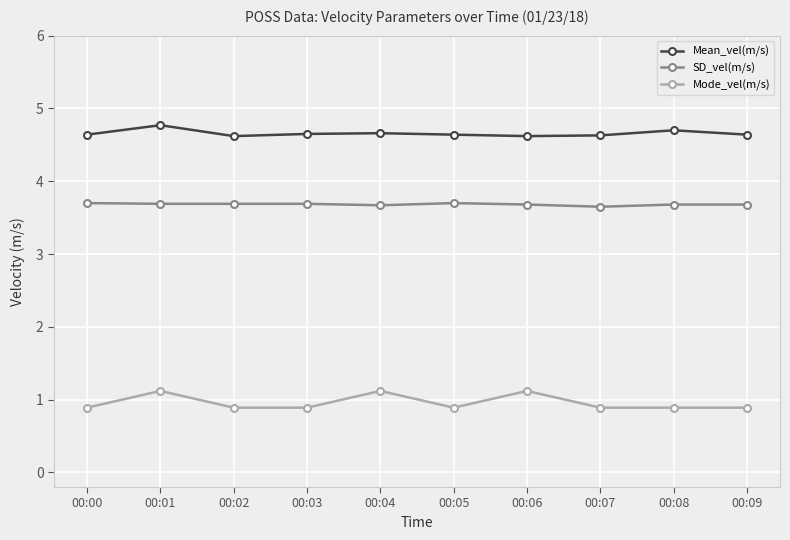

True or false: Mode_vel(m/s) has more than 2 points higher than both neighbors.

True